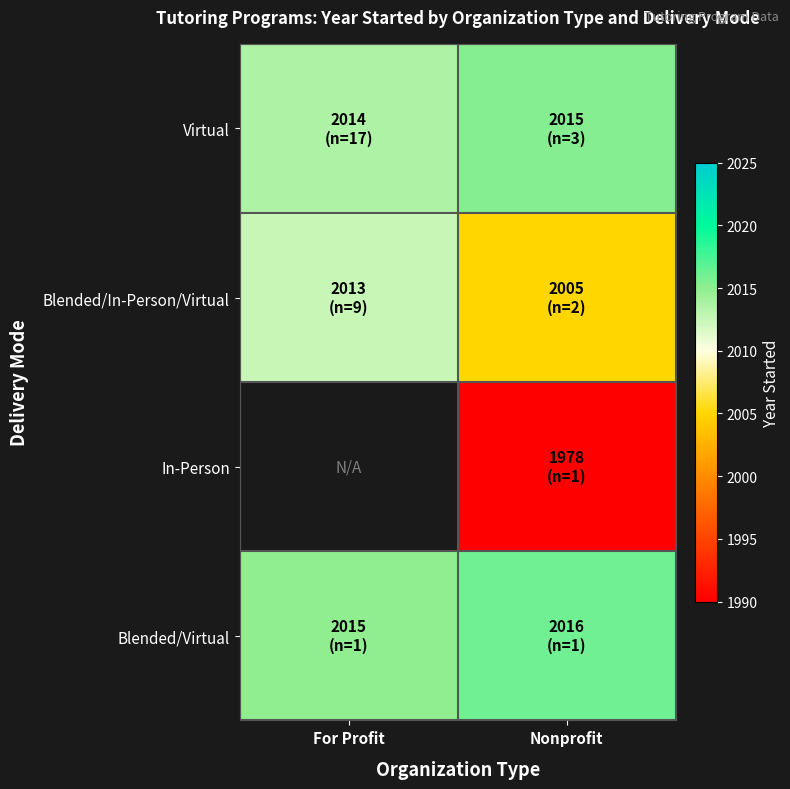

Between Nonprofit and For Profit, which is larger?

Nonprofit